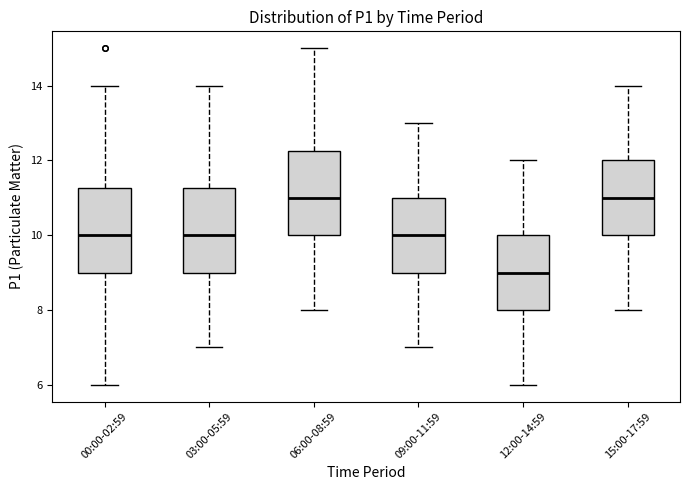

Where is the upper edge of the box for 03:00-05:59 on the y-axis? The values are not printed on the chart, so give them approximately, as read against the axis.

11.2